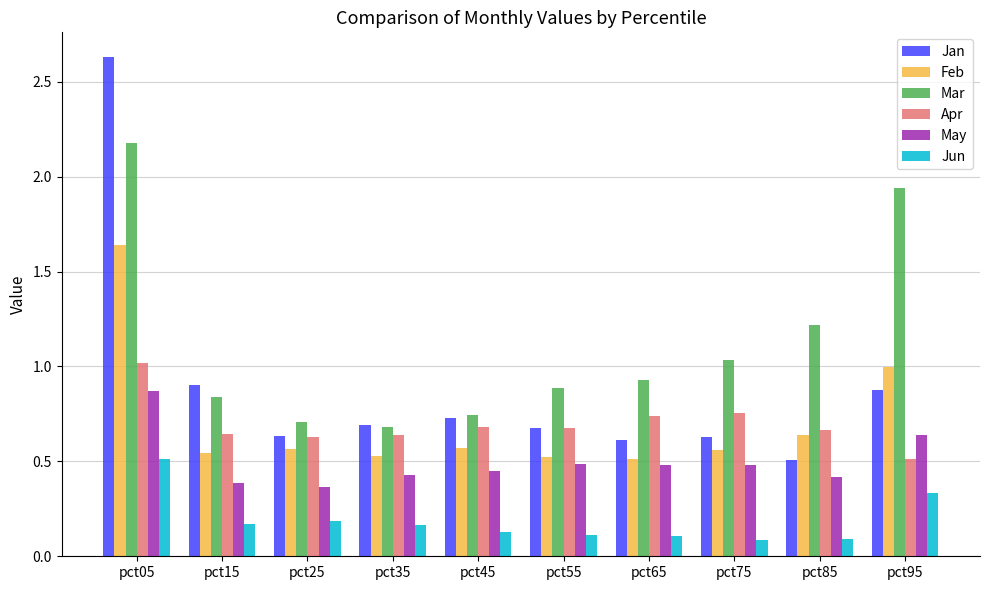

What is the total value across all series at pct85?

3.5